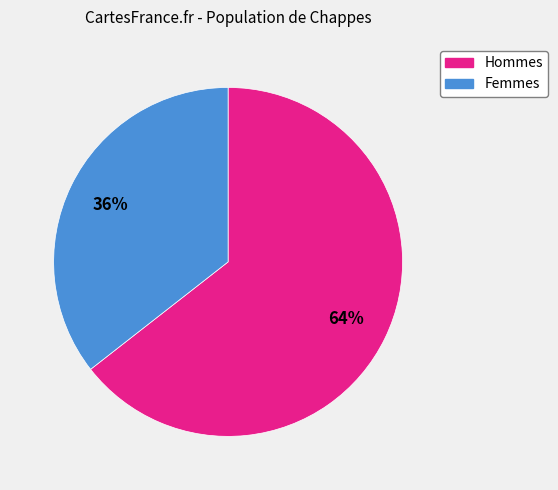

Does any single category account for the majority?

Yes